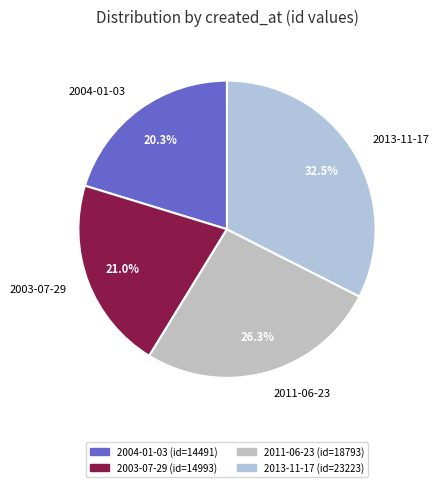

What percentage do 2011-06-23 and 2004-01-03 together represent?

46.6%